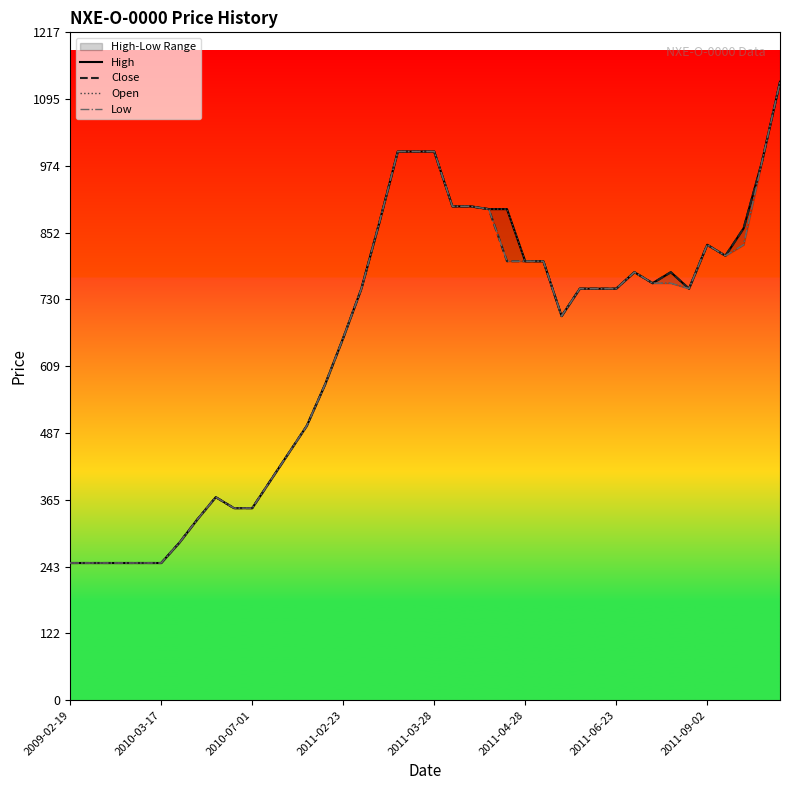

What is the value of the Close point at the 23rd from the left?

900